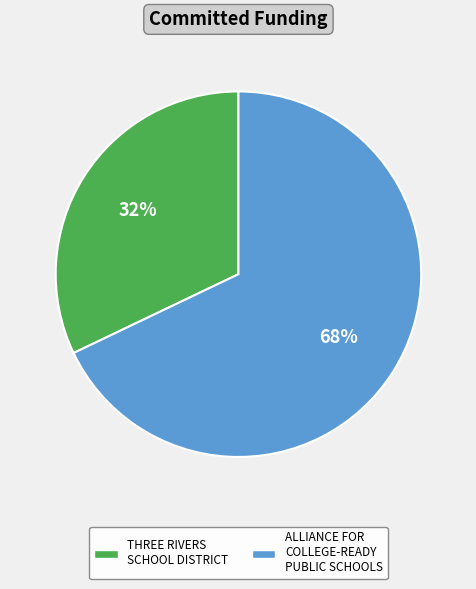

Approximately how many times larger is the value at THREE RIVERS SCHOOL DISTRICT compared to ALLIANCE FOR COLLEGE-READY PUBLIC SCHOOLS?

0.5